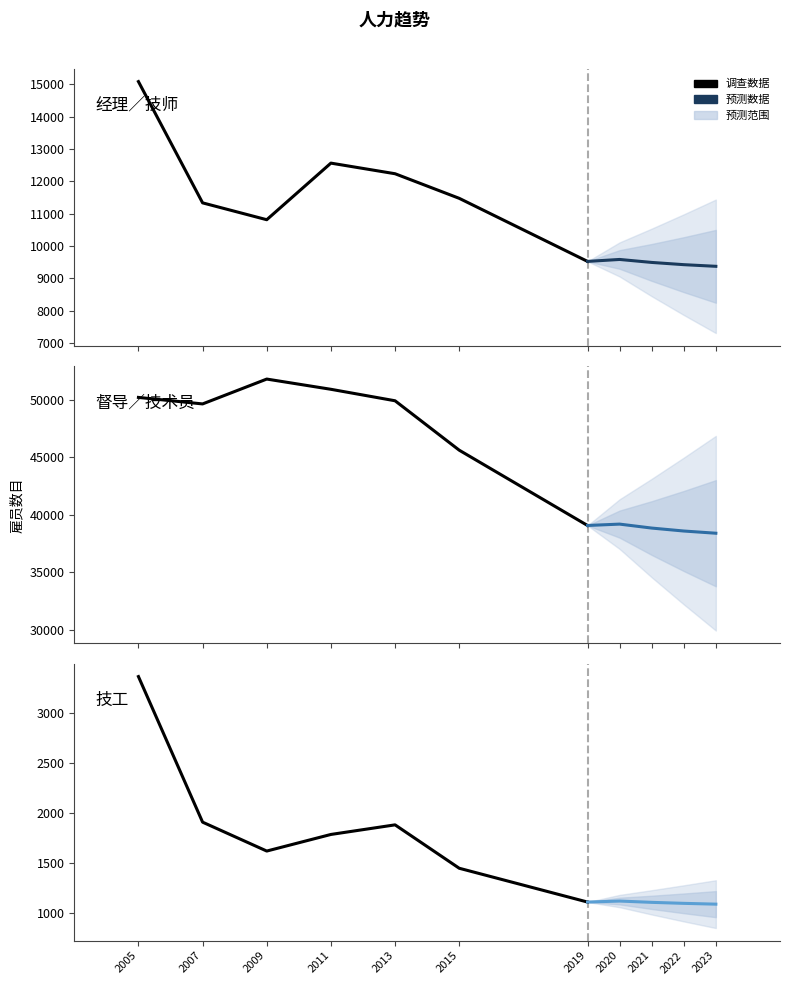

What is the difference between the maximum and minimum values in the 技工 series?

2276